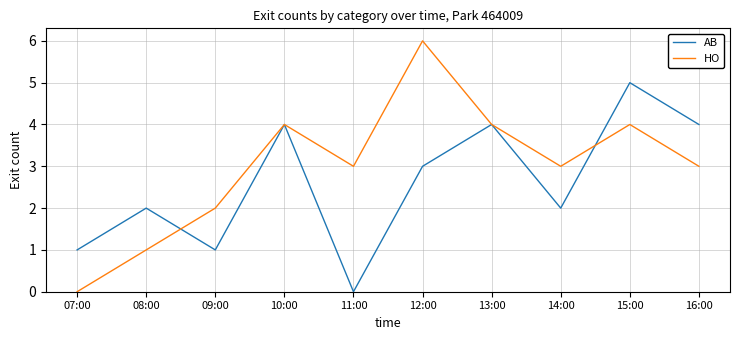

How many HO values are between 2 and 4?

7